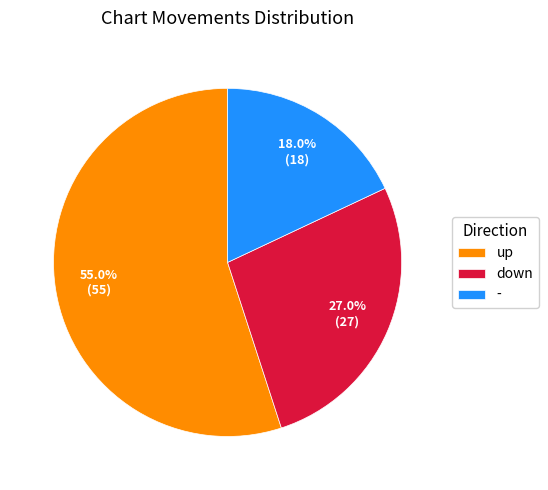

Which category accounts for the majority?

up